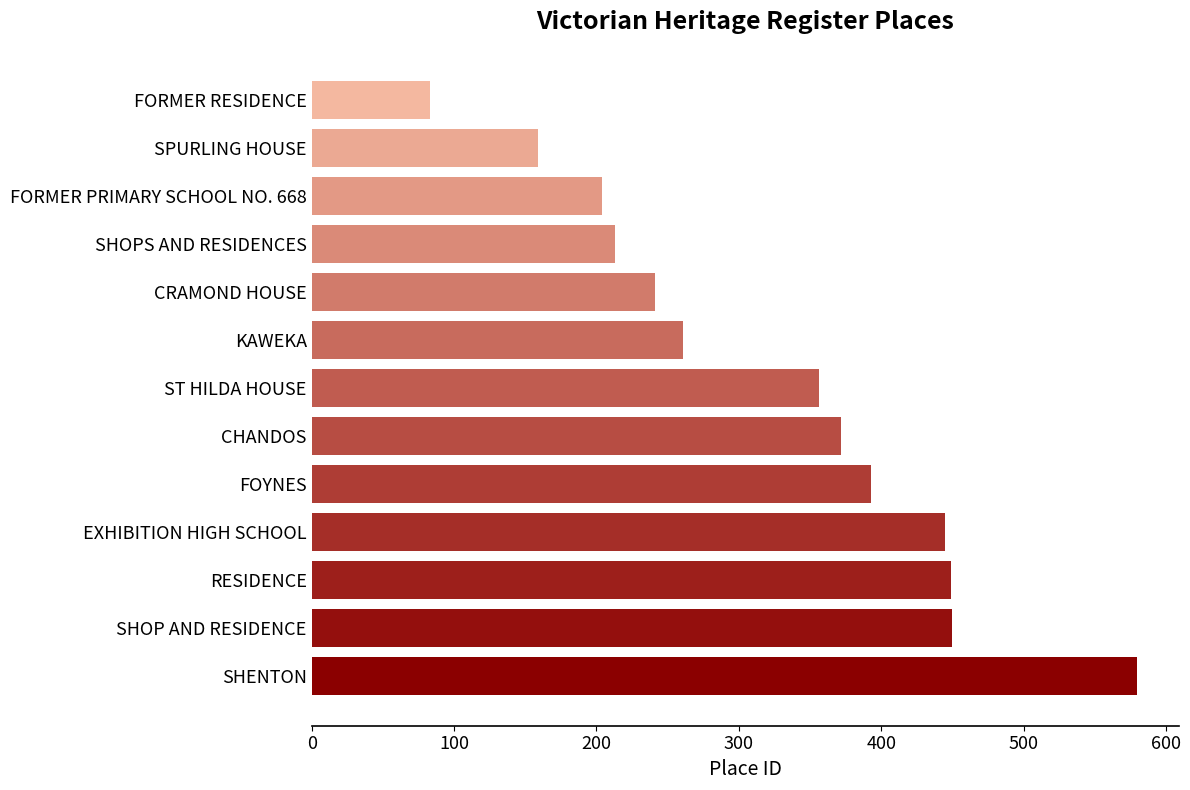

What is the minimum value shown in the chart?

83